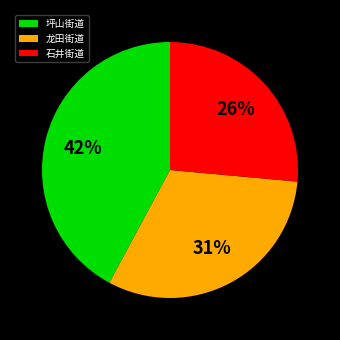

To the nearest percent, what is the difference between the largest and smallest slice percentages?

16%